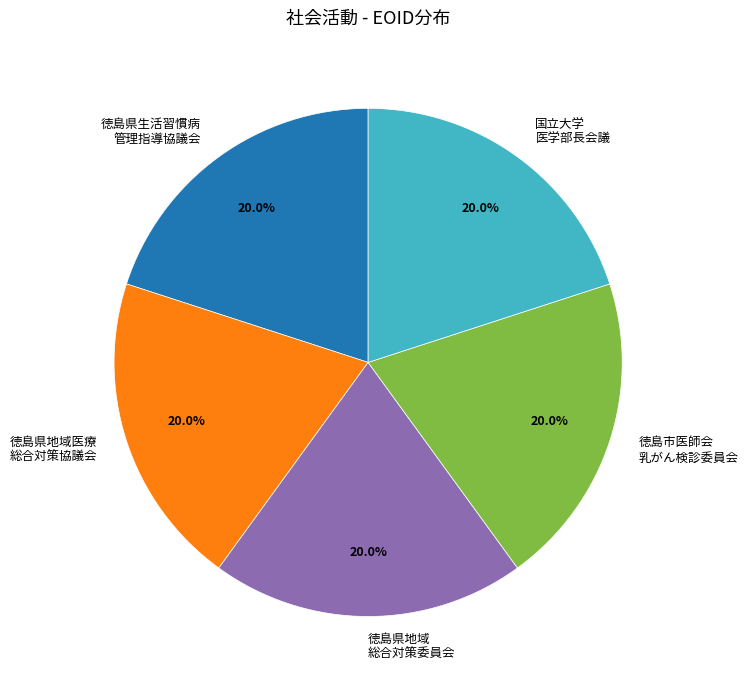

Is there any slice that represents more than half of the pie?

No